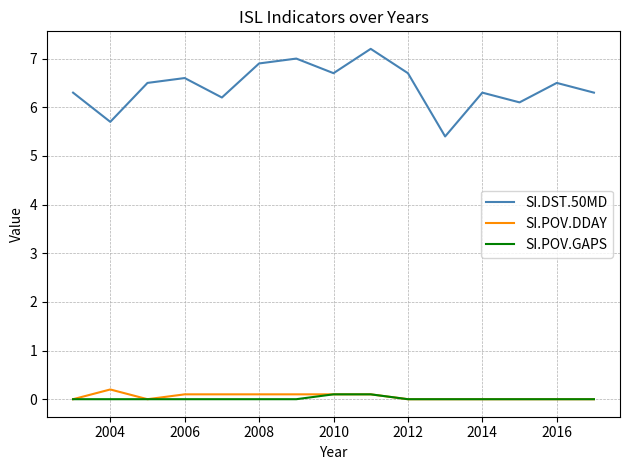

Which series has the widest spread of values?

SI.DST.50MD